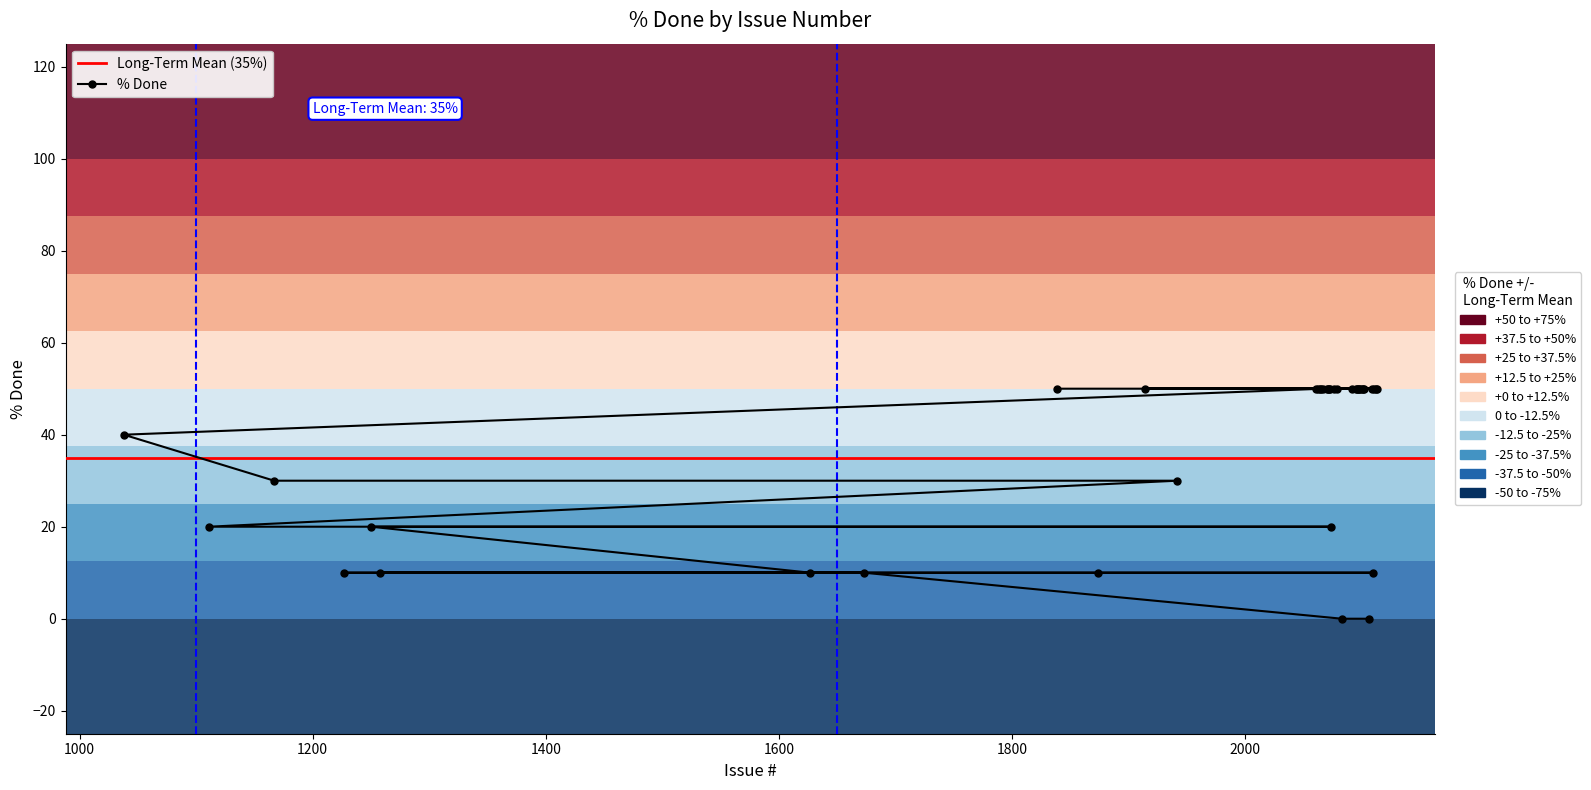

What position from the right is 2101?

17